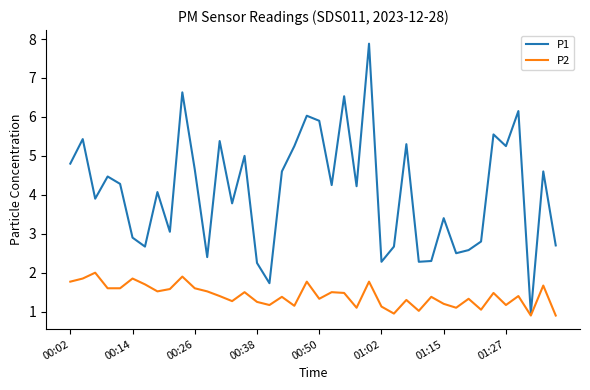

Which series has the largest total across all categories?

P1